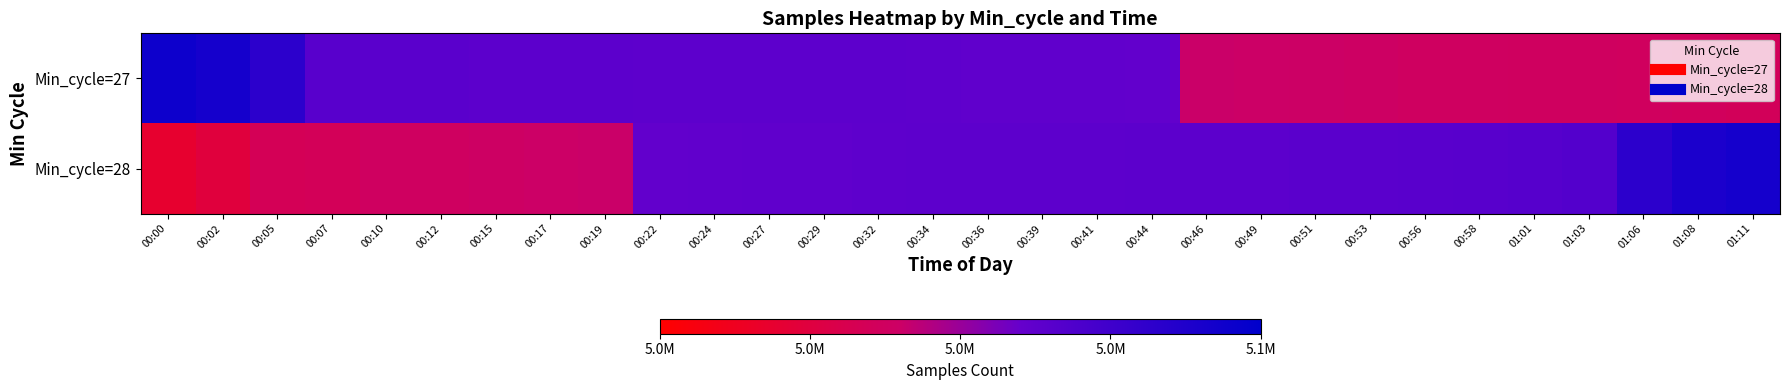

How many data points does each series have?

30